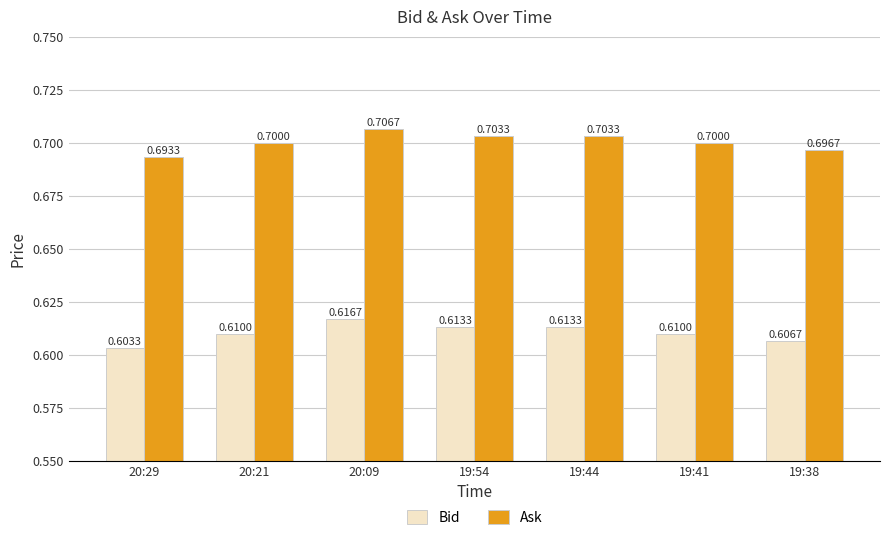

What is the sum of the Bid values at 19:38 and 20:21?

1.2